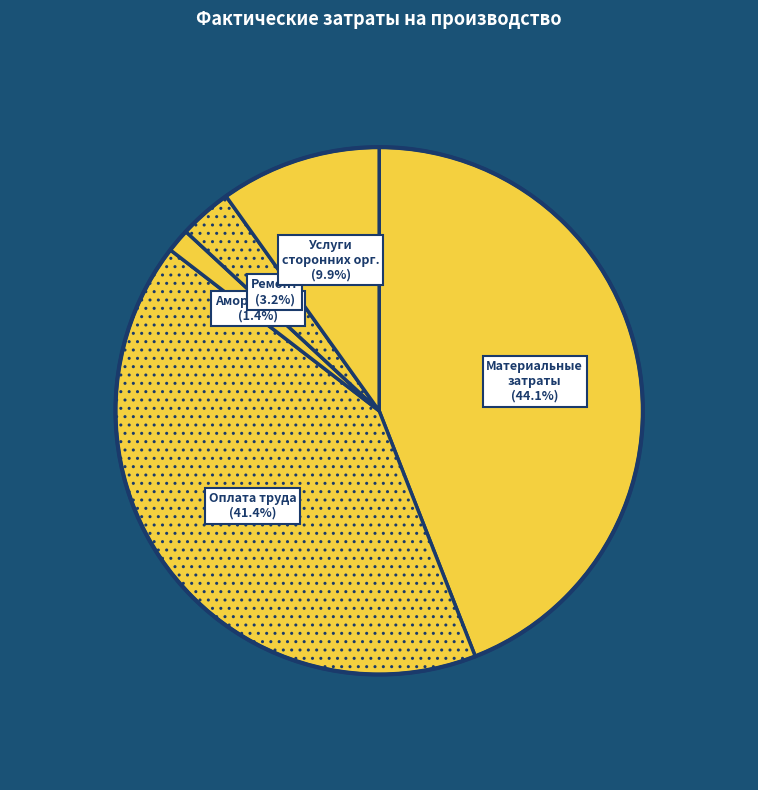

Count the number of slices in the pie.

5